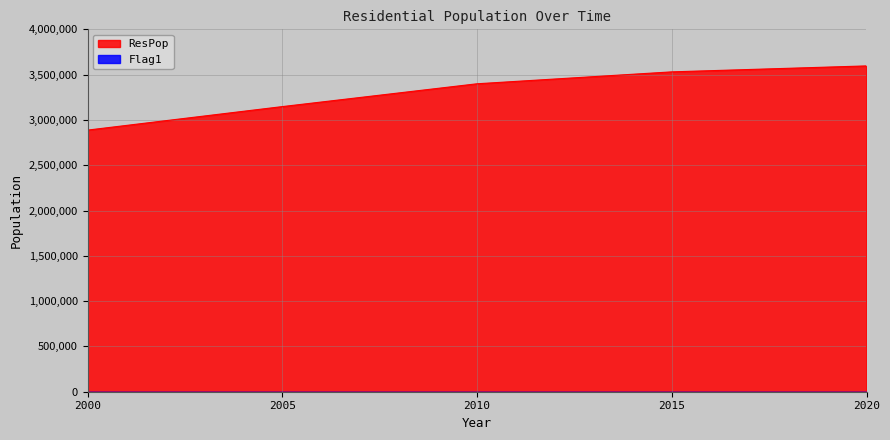

Reading left to right, transcribe all the data shown in this chart.

2887552	3147178	3399054	3530530	3596284